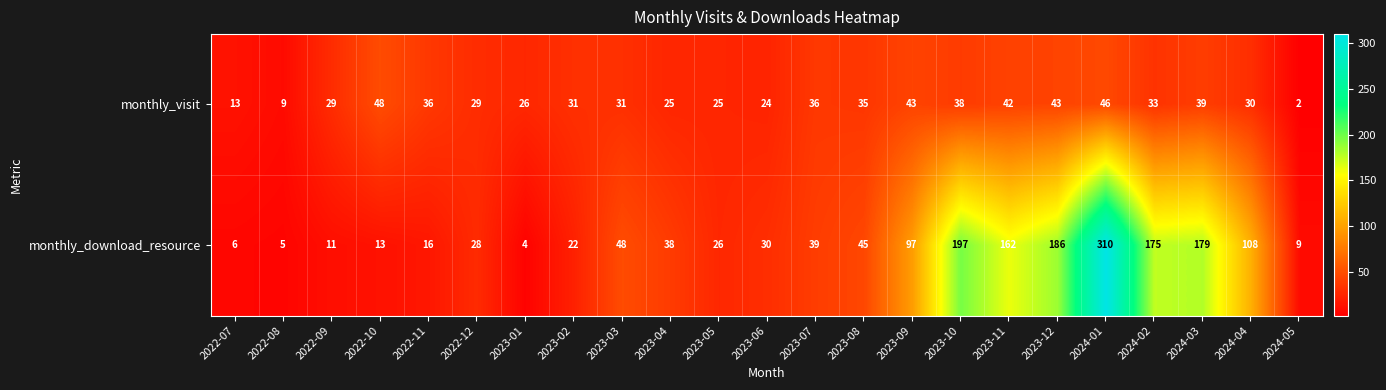

True or false: monthly_visit has a value of 38 at 2023-05.

False